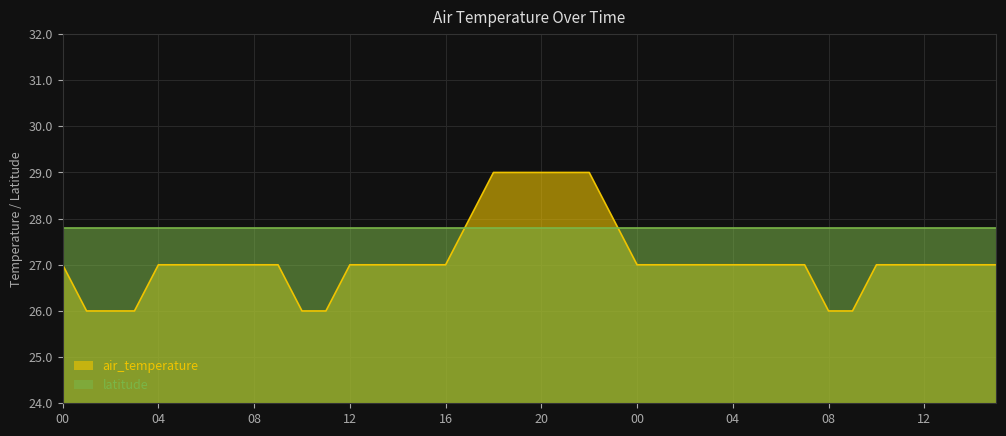

How many data points are less than 27?

7